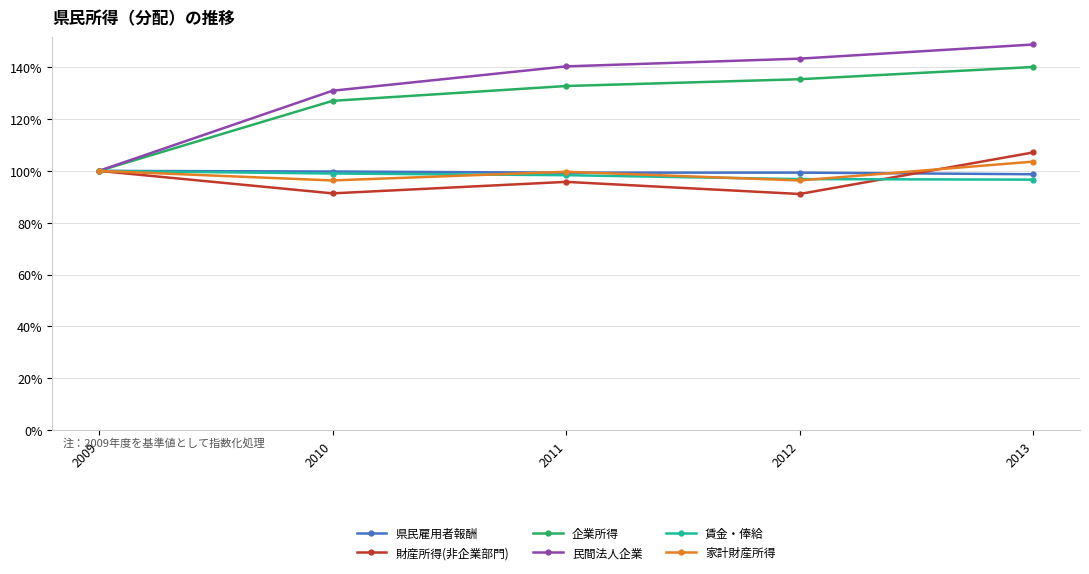

What is the value of the 県民雇用者報酬 point at the 1st from the left?

100.0